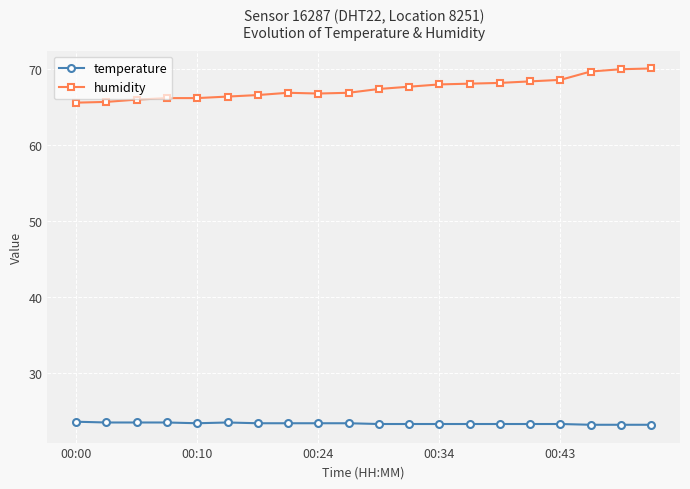

What is the minimum value for temperature?

23.2